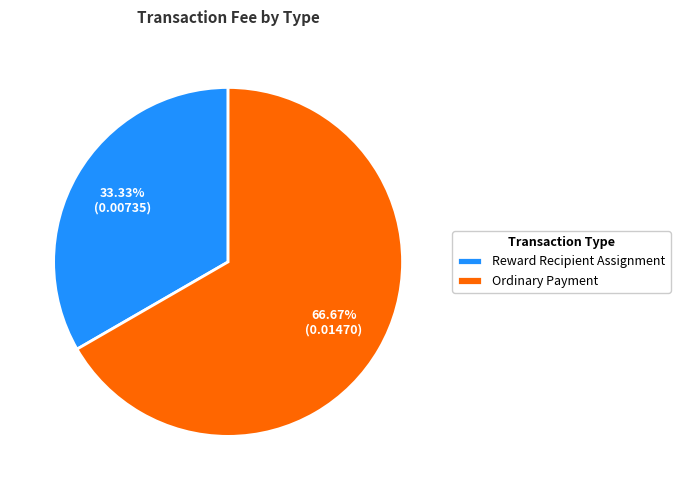

Count the number of slices in the pie.

2